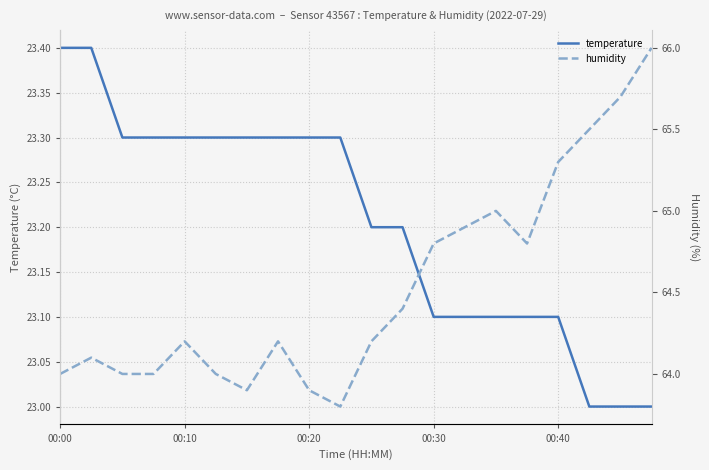

What is the minimum value shown in the chart?

23.0